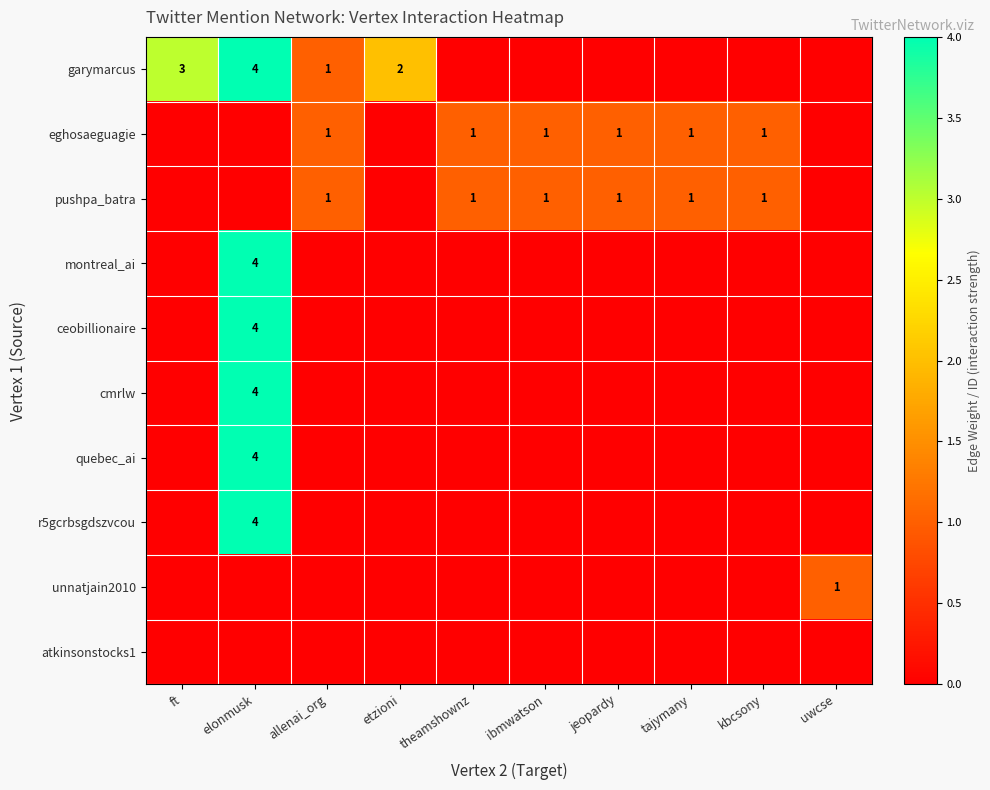

The value of eghosaeguagie at ibmwatson is 1. True or false?

True